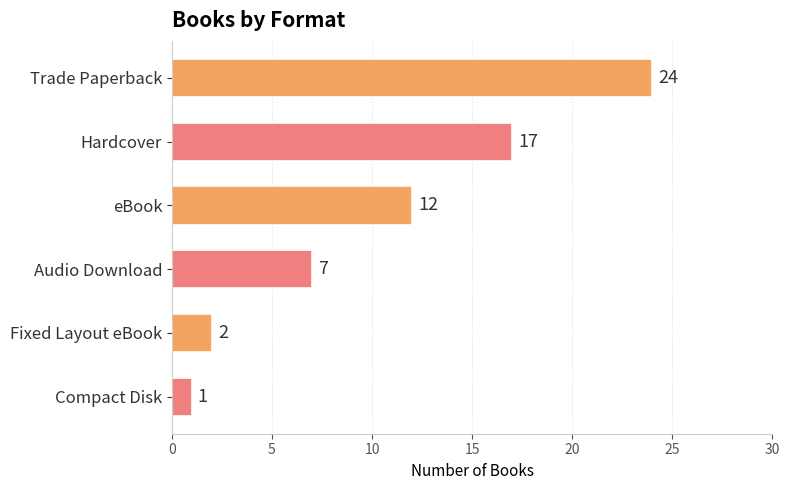

What value does the data have at eBook?

12